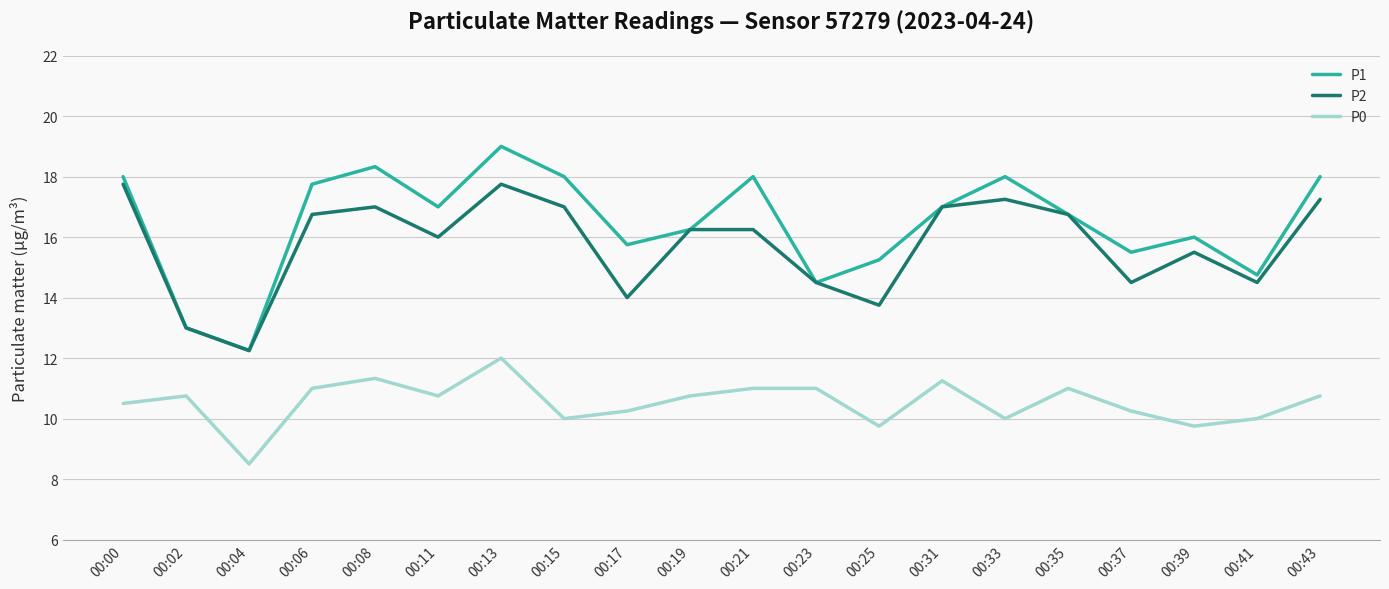

List the series in order of their peak value, highest first.

P1, P2, P0